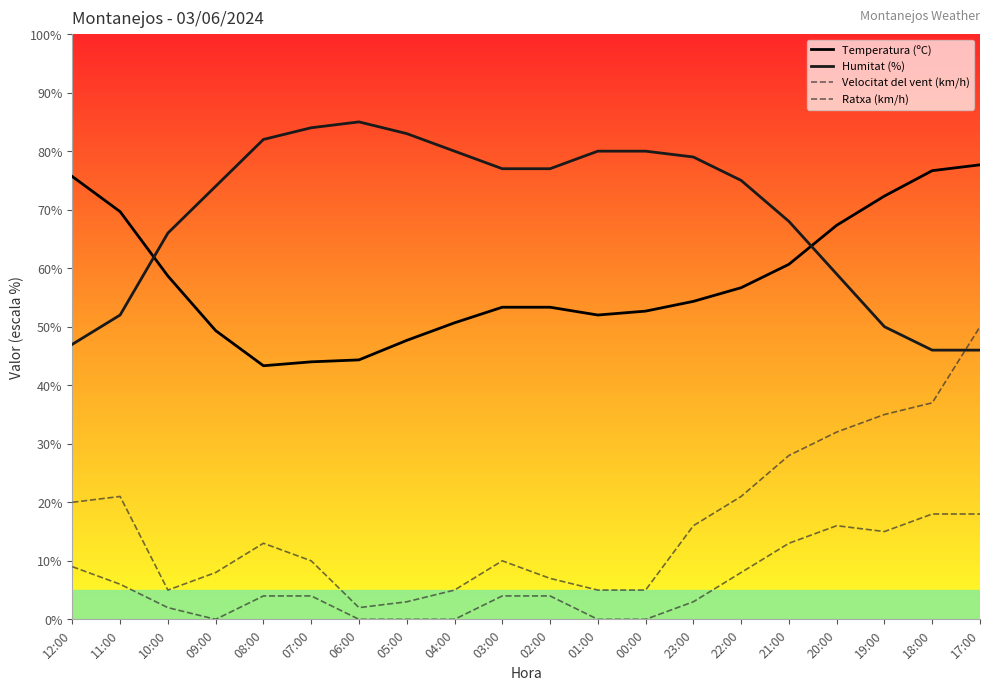

How many values in the Velocitat del vent (km/h) series exceed 4?

8